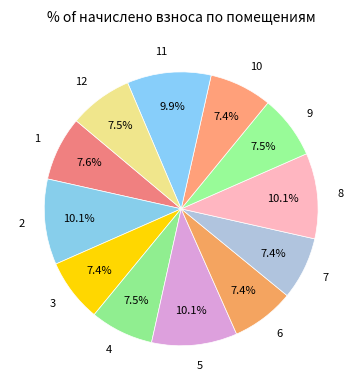

To the nearest percent, what is the combined percentage of 5 and 12?

18%